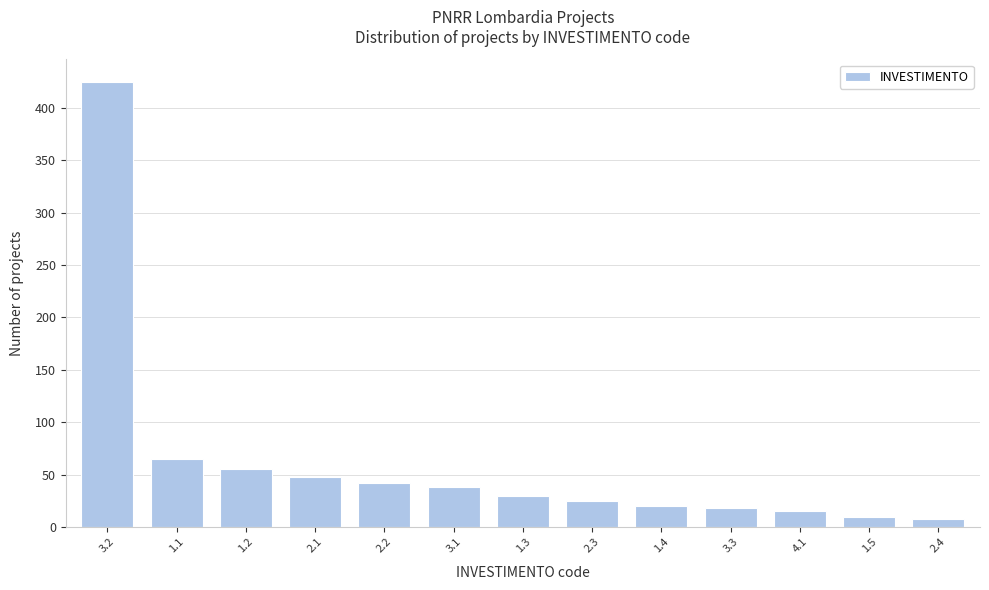

Reading right to left, extract all data points from this chart.

8	10	15	18	20	25	30	38	42	48	55	65	425